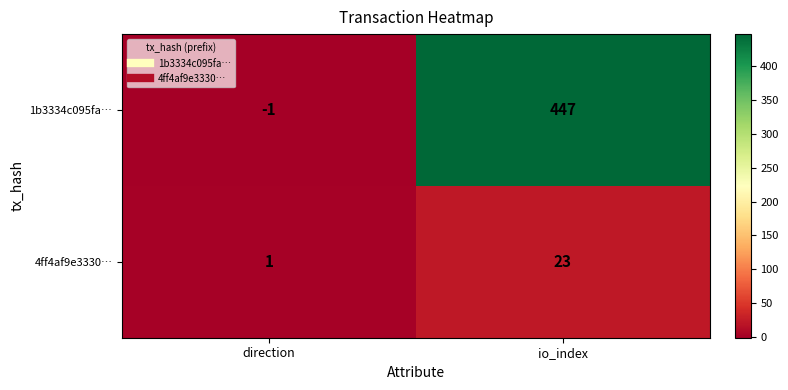

What is the difference between the 1b3334c095fa… values at direction and io_index?

448